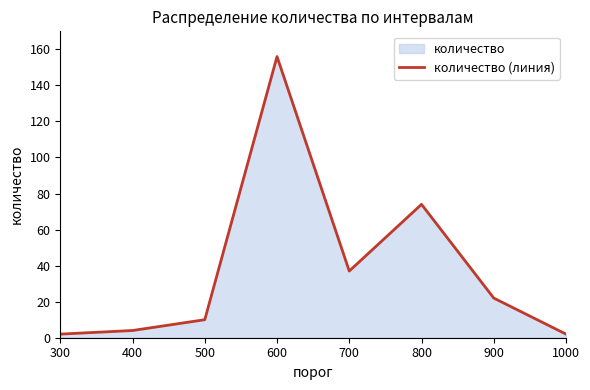

How many values exceed 22?

3